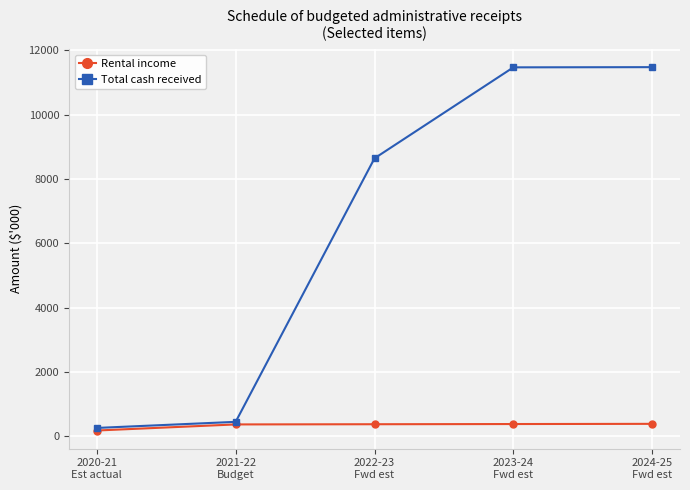

What is the difference between the Rental income values at 2021-22
Budget and 2020-21
Est actual?

189